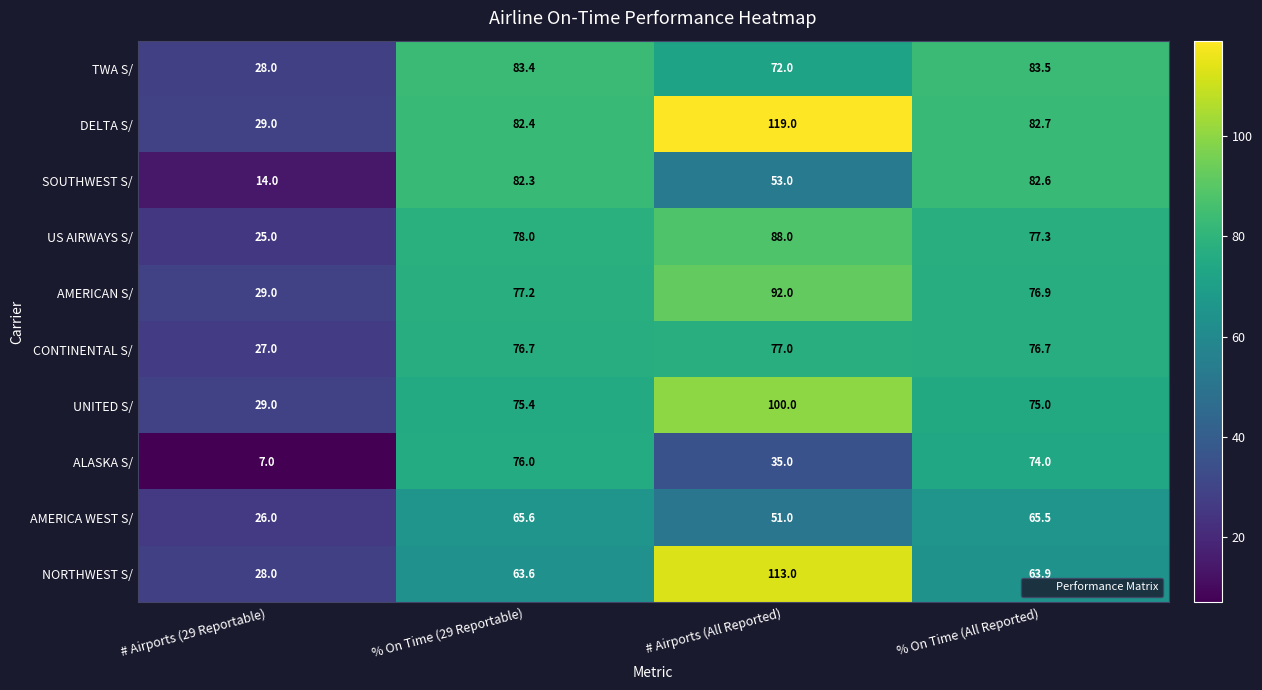

The value of NORTHWEST S/ at # Airports (All Reported) is 113.0. True or false?

True